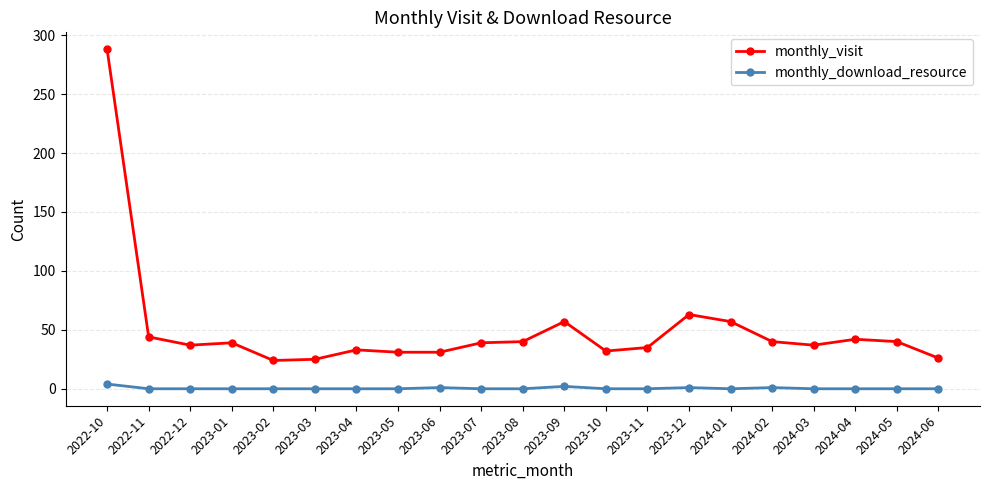

True or false: monthly_visit and monthly_download_resource cross at least once.

False